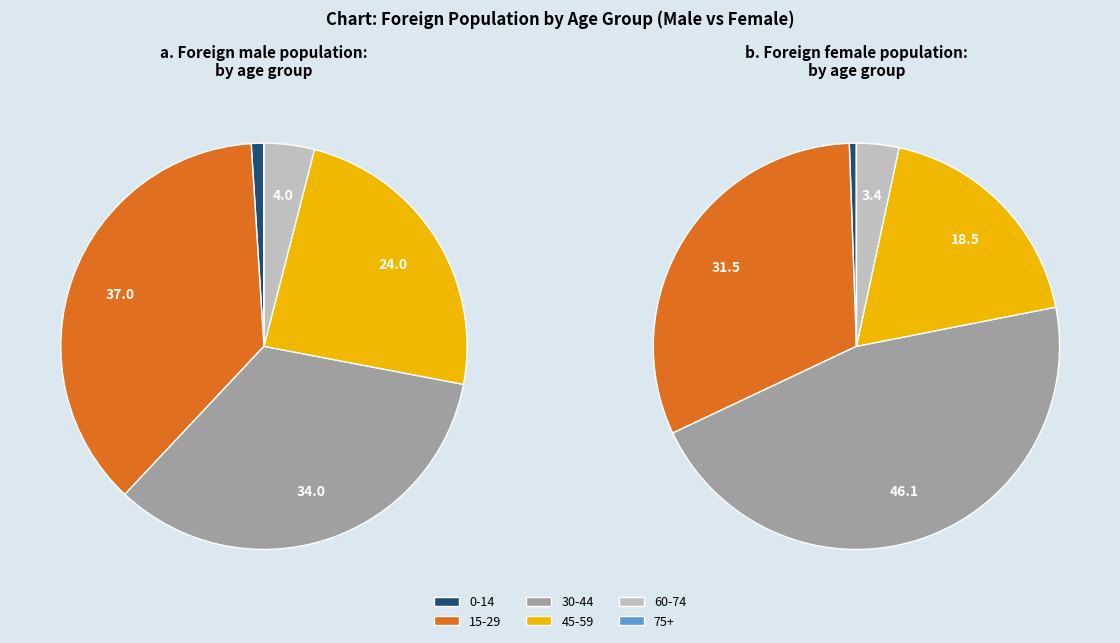

Which slice is the smallest?

0-14